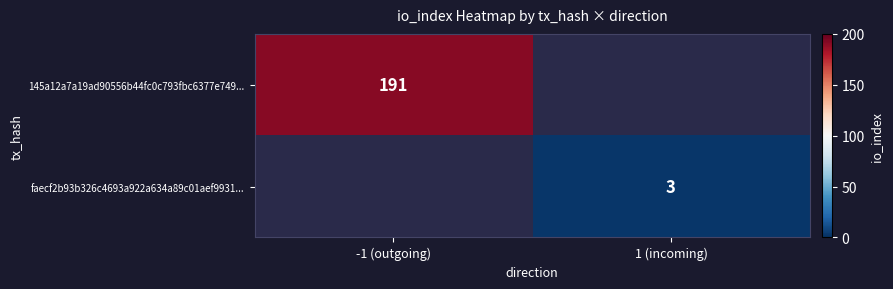

True or false: 145a12a7a19ad90556b44fc0c793fbc6377e749... has a value of 191 at -1 (outgoing).

True